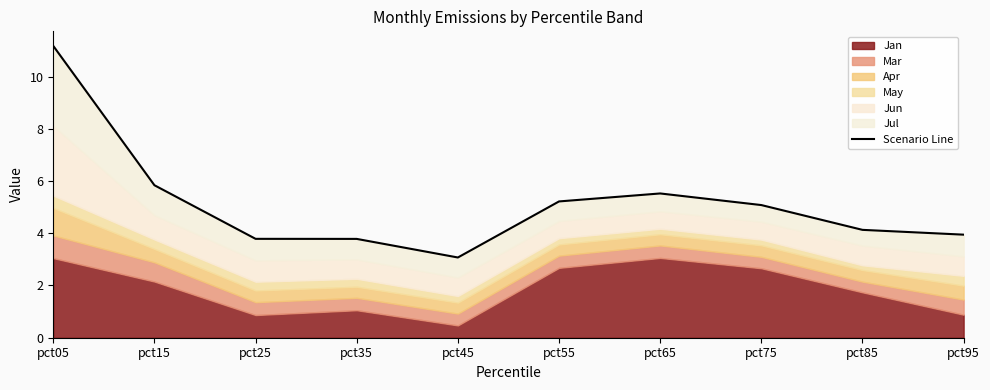

Where is the data nearest to the value 7?

pct15